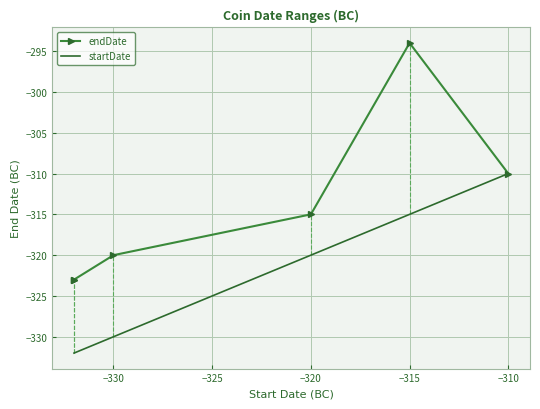

Which has a higher value, −330 or −320?

−320